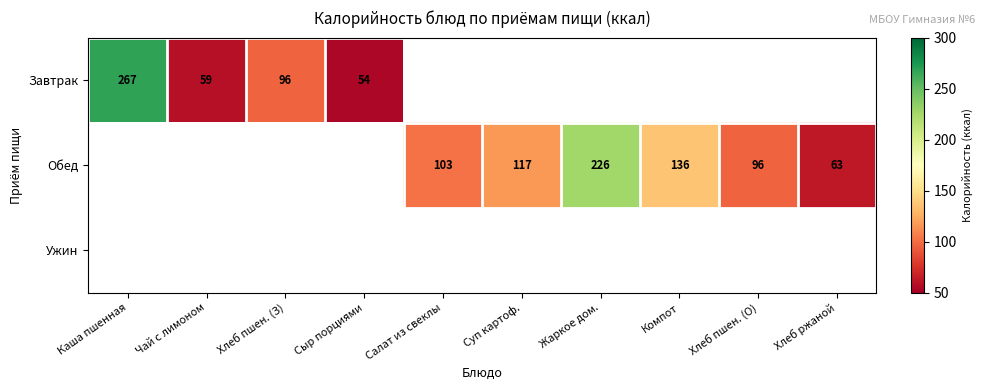

Is it true that Завтрак equals 54 at Сыр порциями?

True